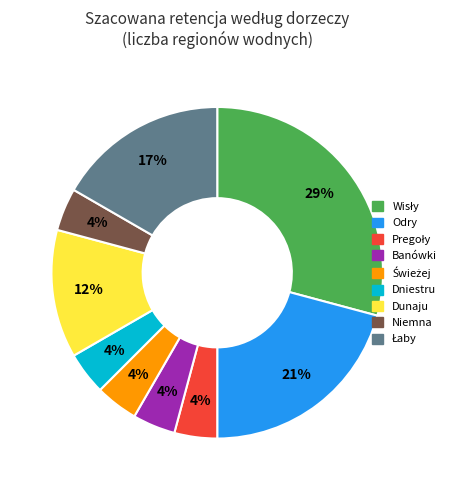

Is the sum of Dunaju and Banówki greater than half?

No